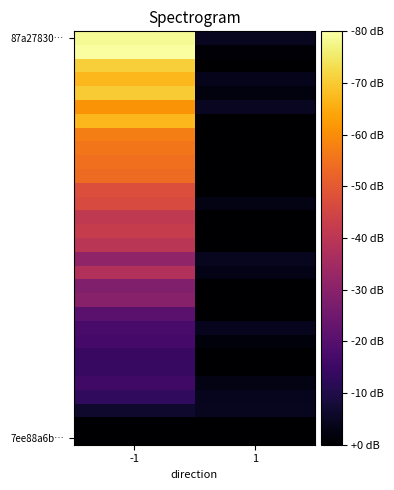

At how many categories does at least one series exceed 58?

1